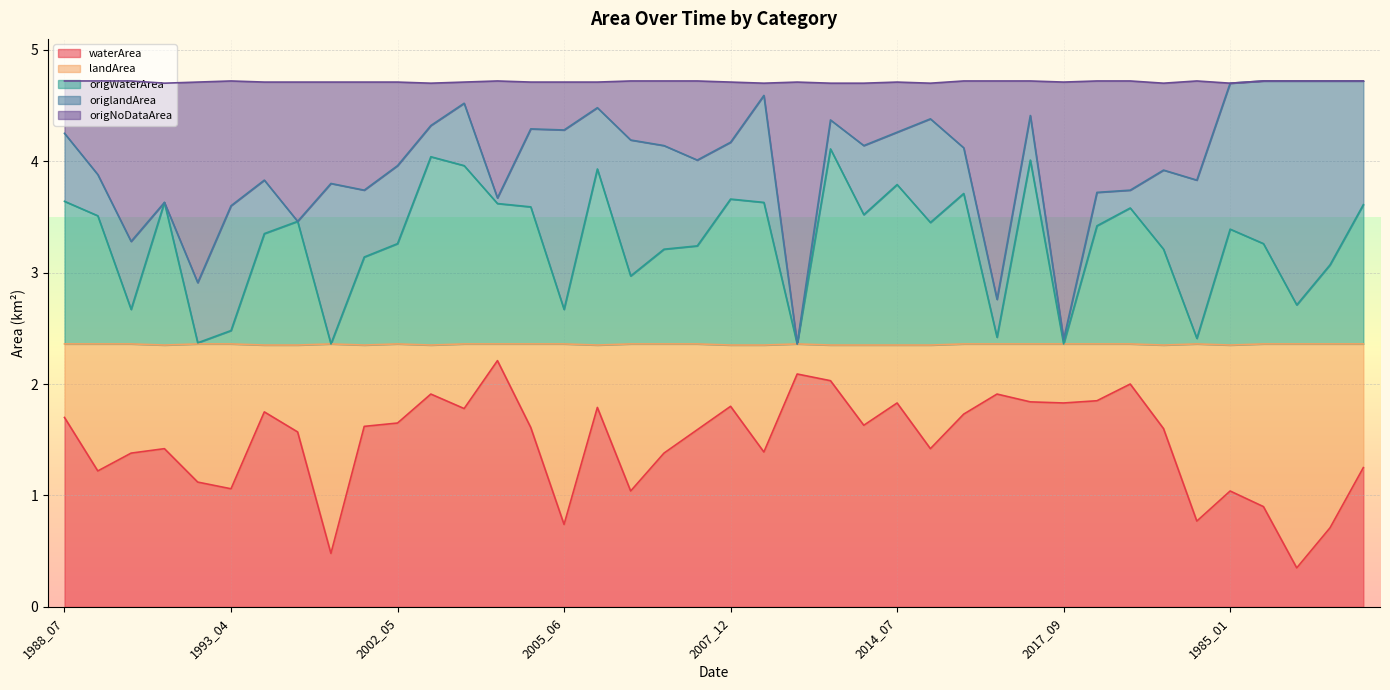

What position from the left is 2005_05?

15